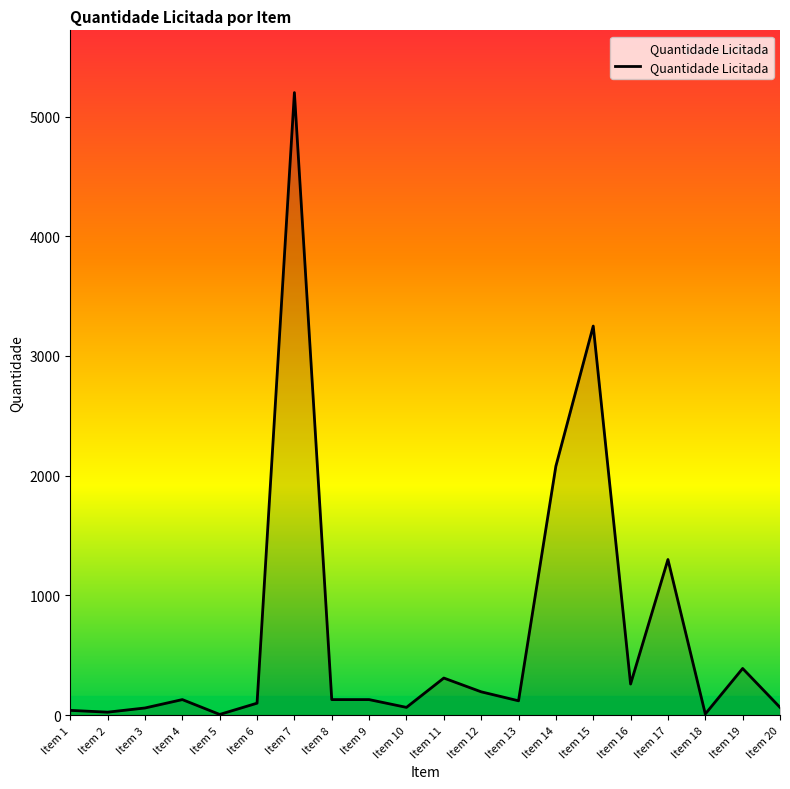

What is the greatest value displayed?

5200